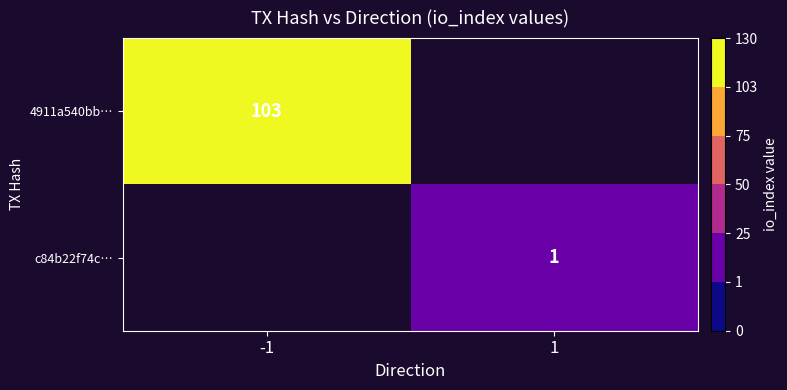

The value of 4911a540bb… at -1 is 103. True or false?

True